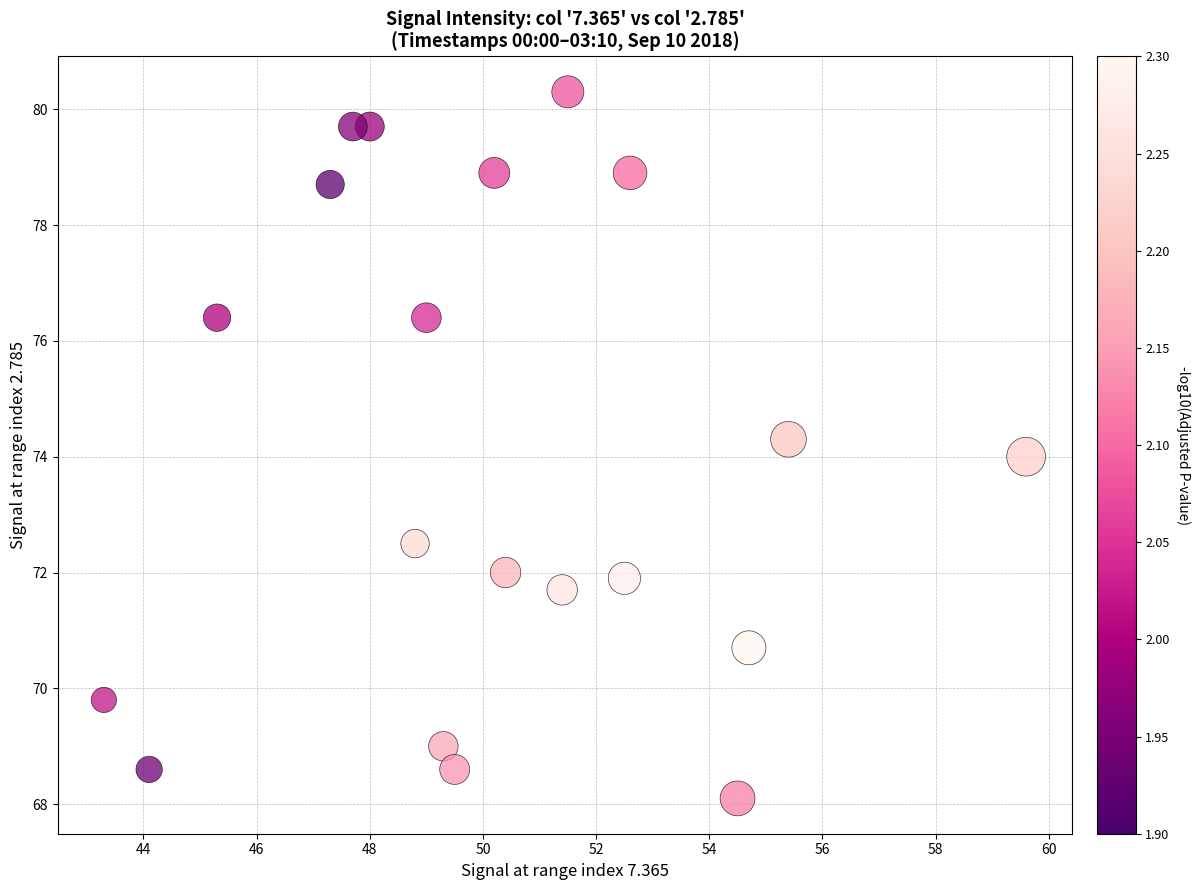

What is the range of X values (max minus min)?

16.3